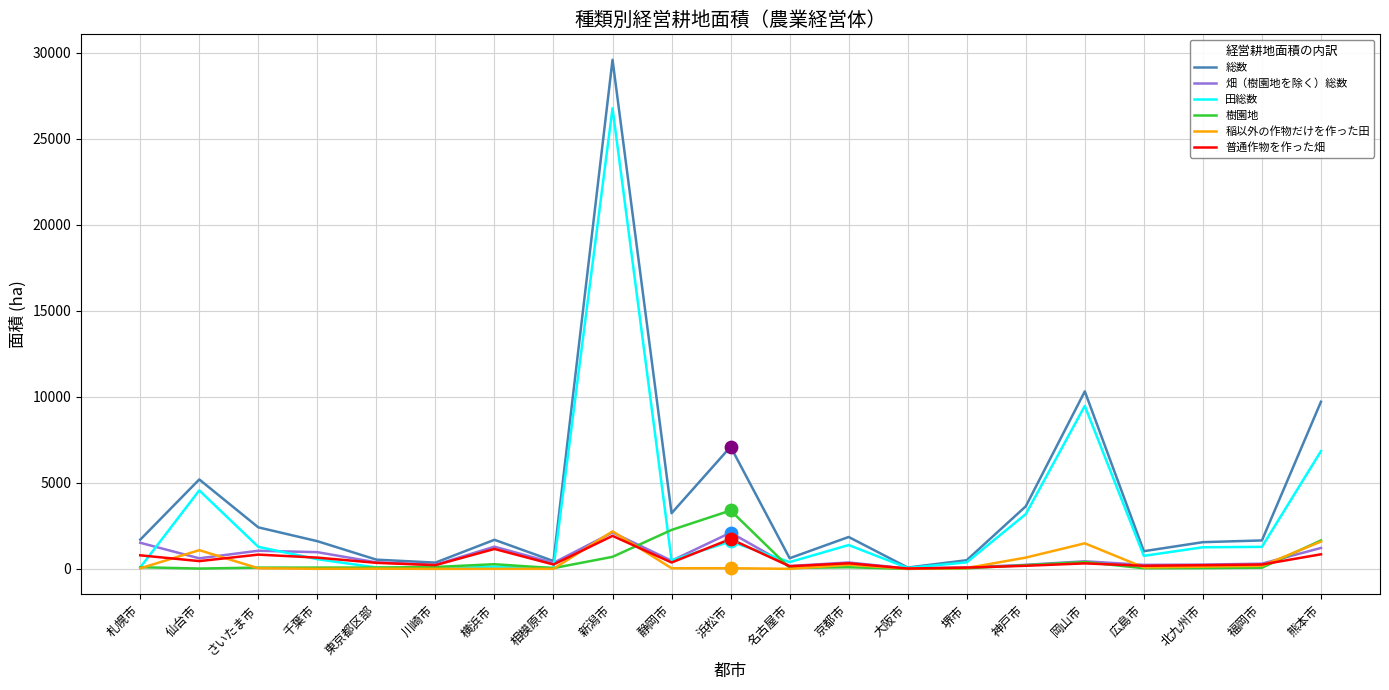

At how many categories does at least one series exceed 26791?

1